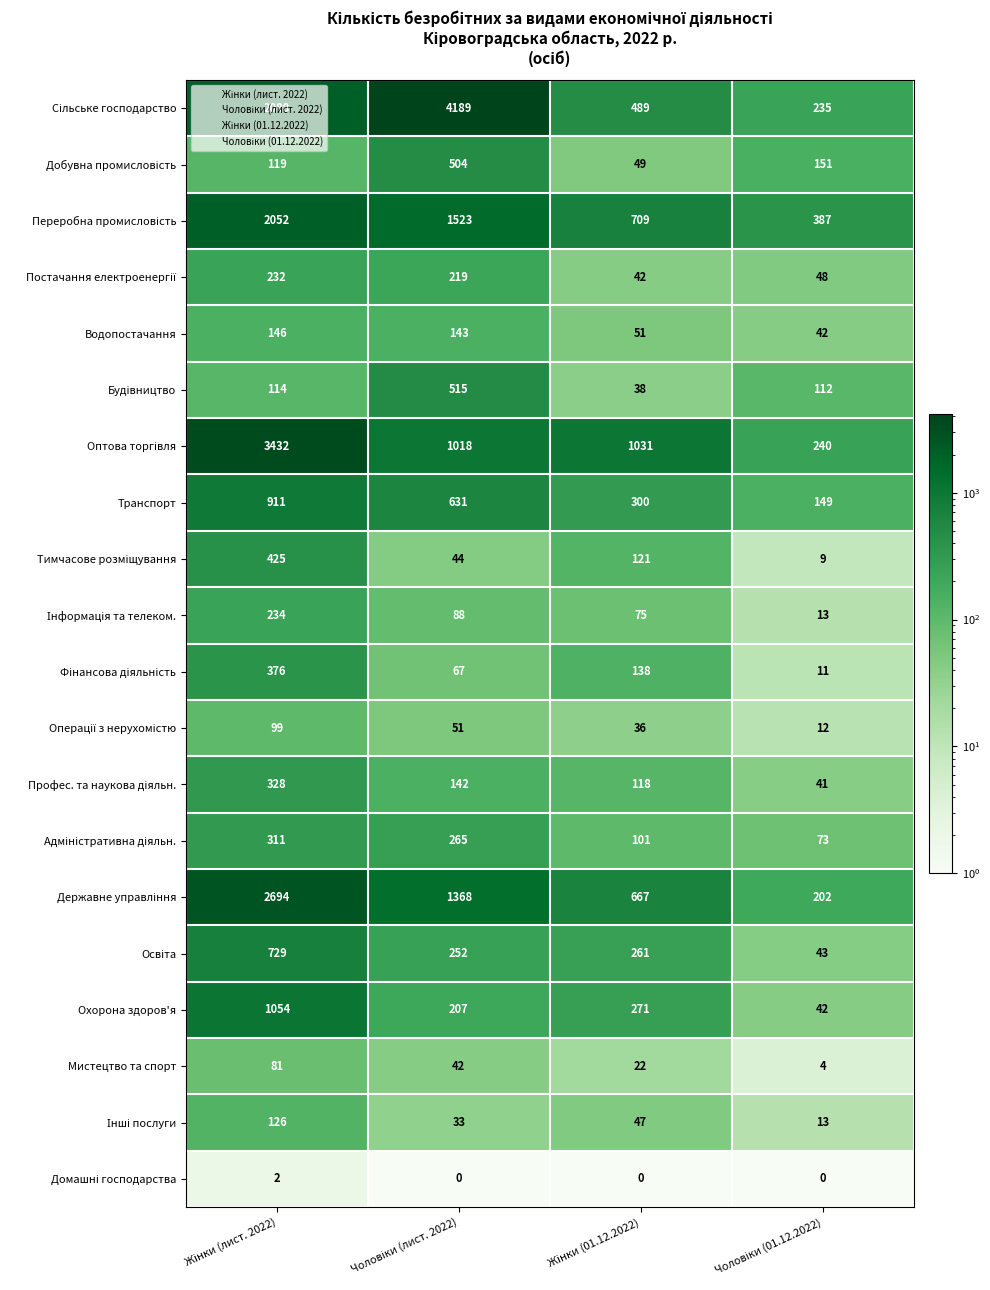

At which category is the sum across all series the highest?

Жінки (лист. 2022)